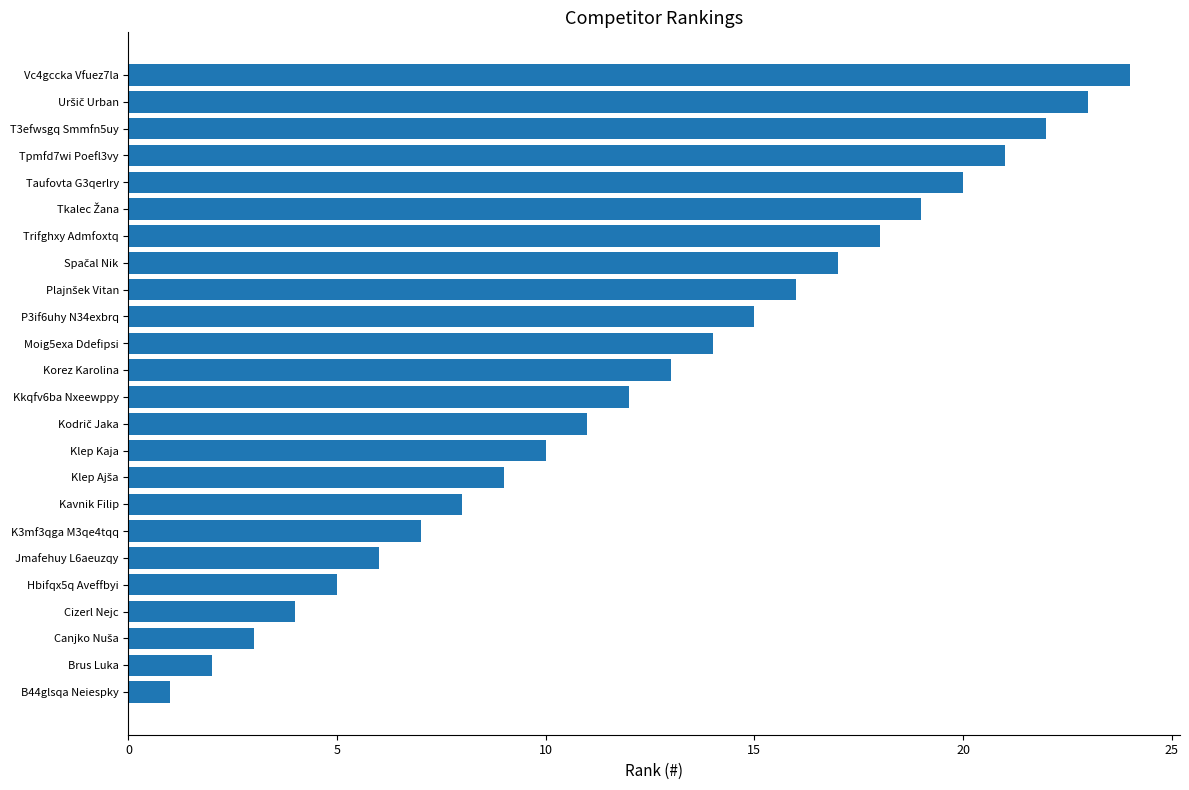

What is the change in value from P3if6uhy N34exbrq to Vc4gccka Vfuez7la?

+9